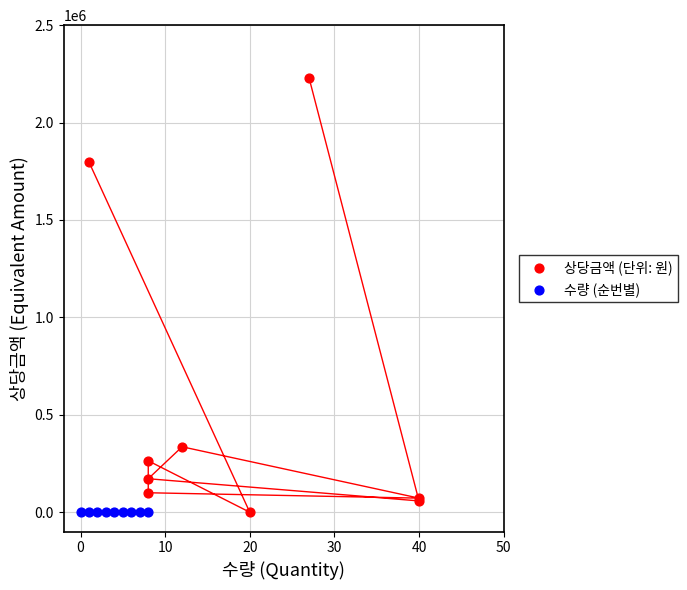

Which series reaches the maximum Y coordinate?

상당금액 (단위: 원)